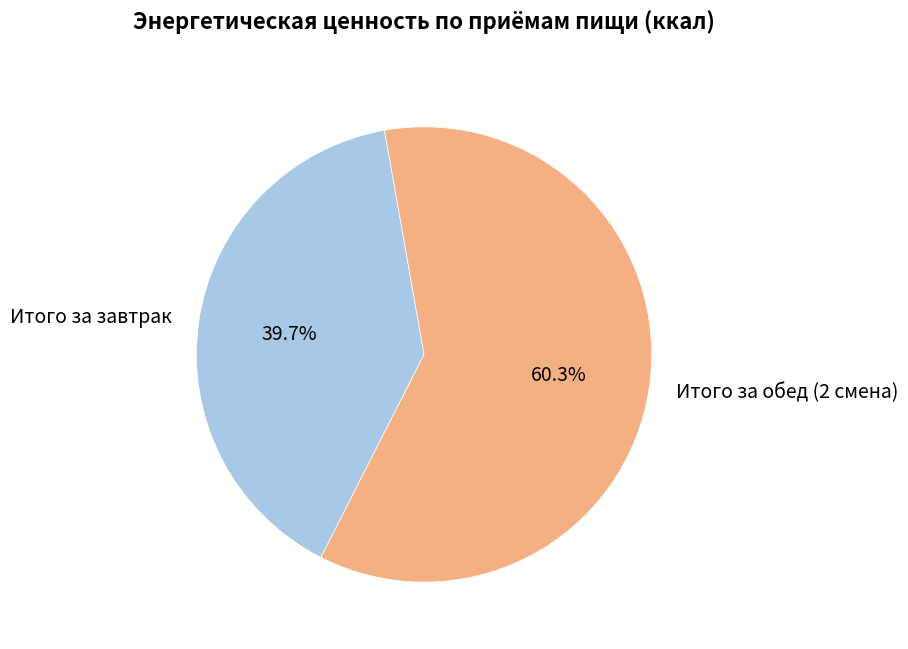

Approximately how many times larger is the value at Итого за обед (2 смена) compared to Итого за завтрак?

1.5